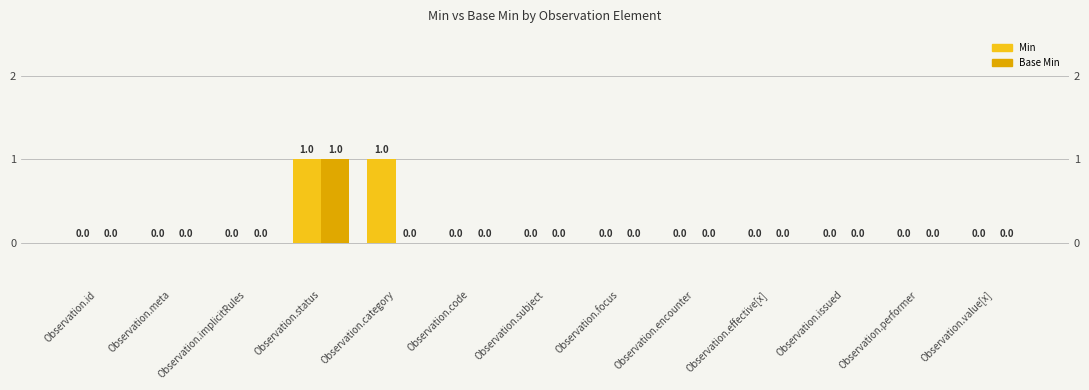

True or false: Base Min has a value of 0 at Observation.effective[x].

False